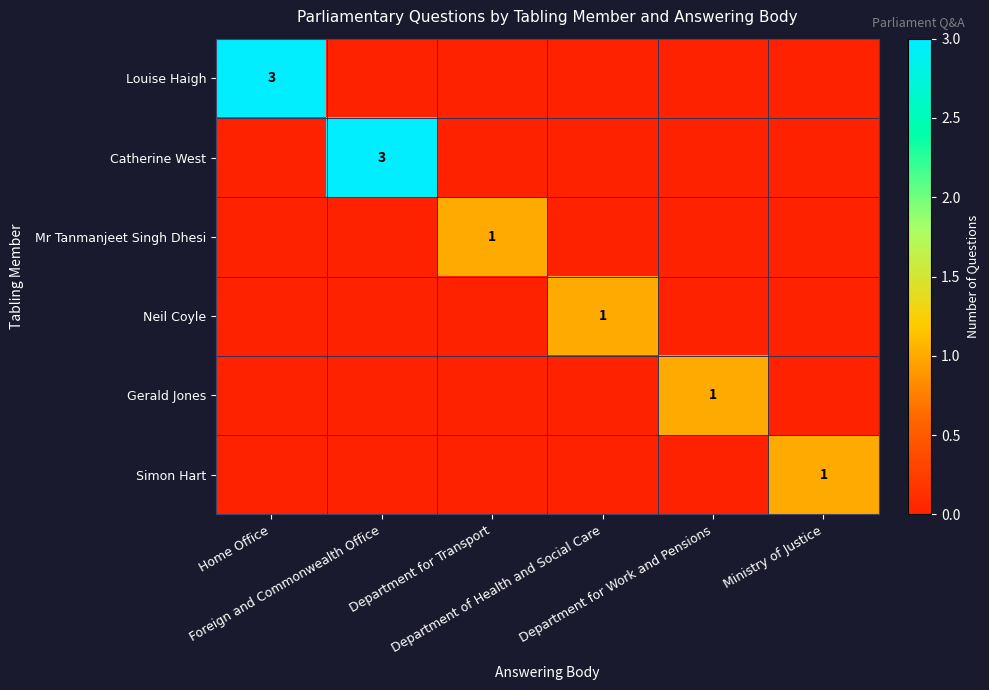

How many values in Catherine West are above zero?

1